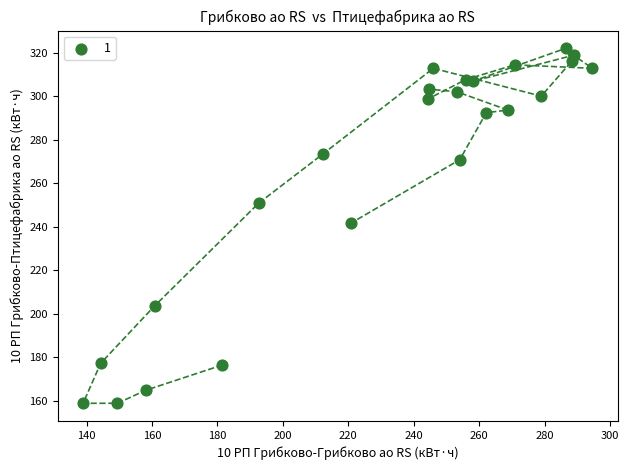

What is the range of Y values (max minus min)?

163.2